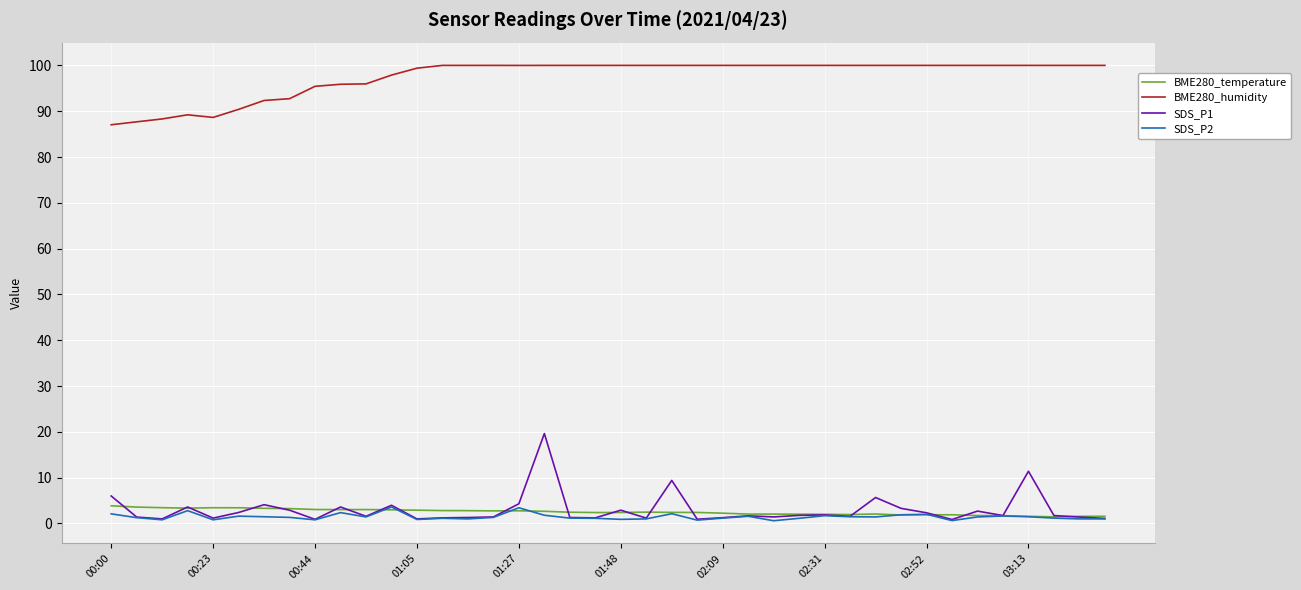

In SDS_P2, how many points are higher than both neighbors (excluding endpoints)?

11